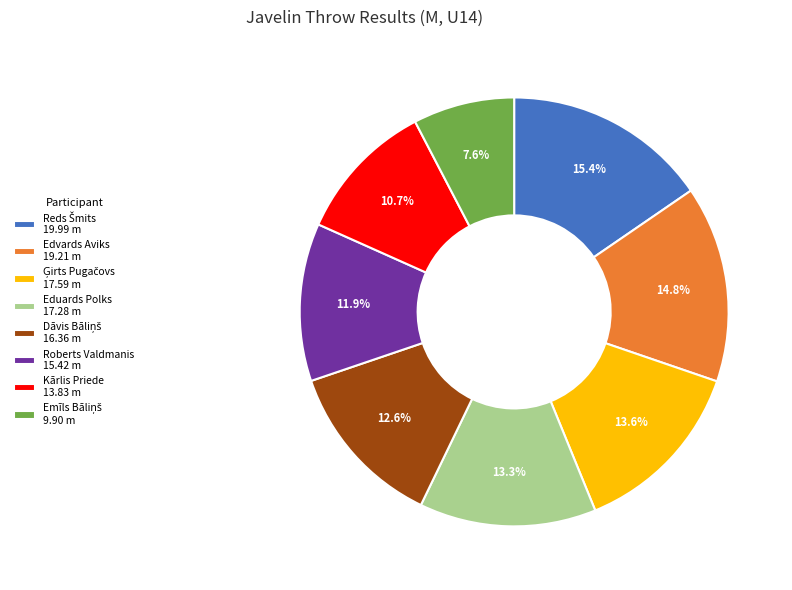

How many segments does this pie chart have?

8